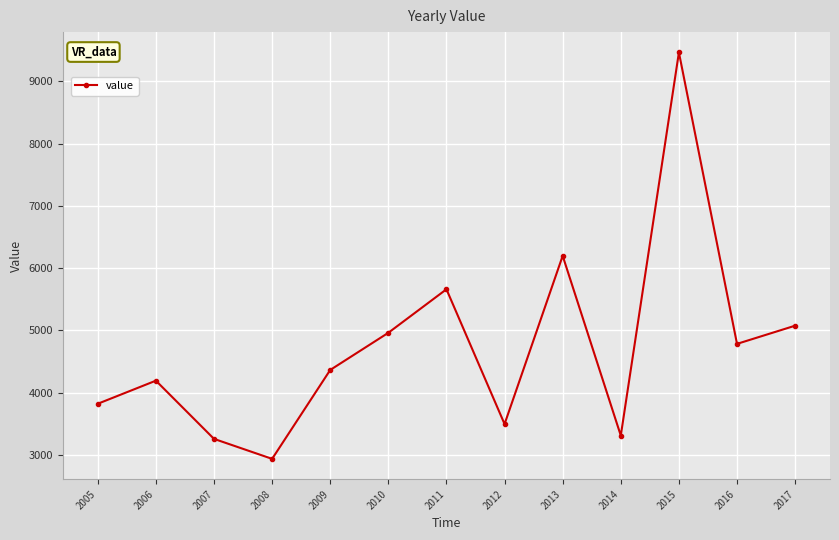

How many series are shown in this chart?

1